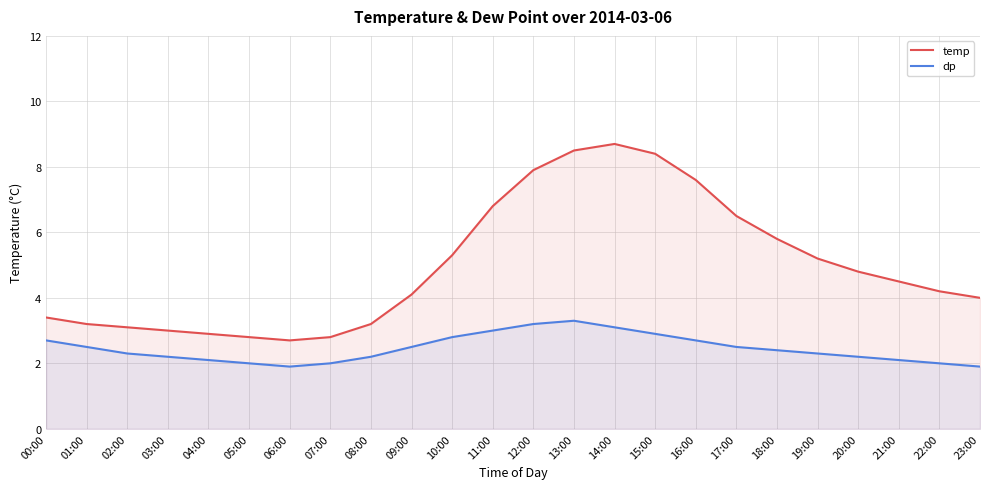

What is the label of the 6th point from the left?

05:00